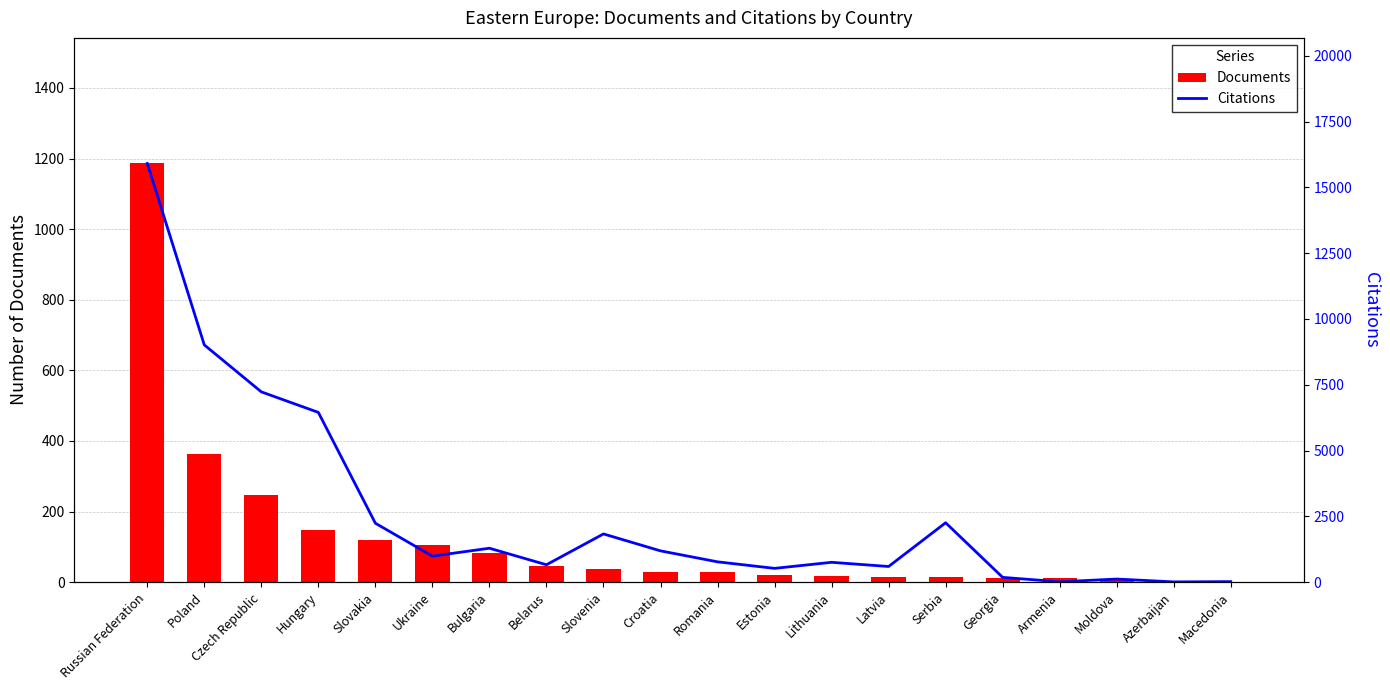

Are the bars horizontal?

No